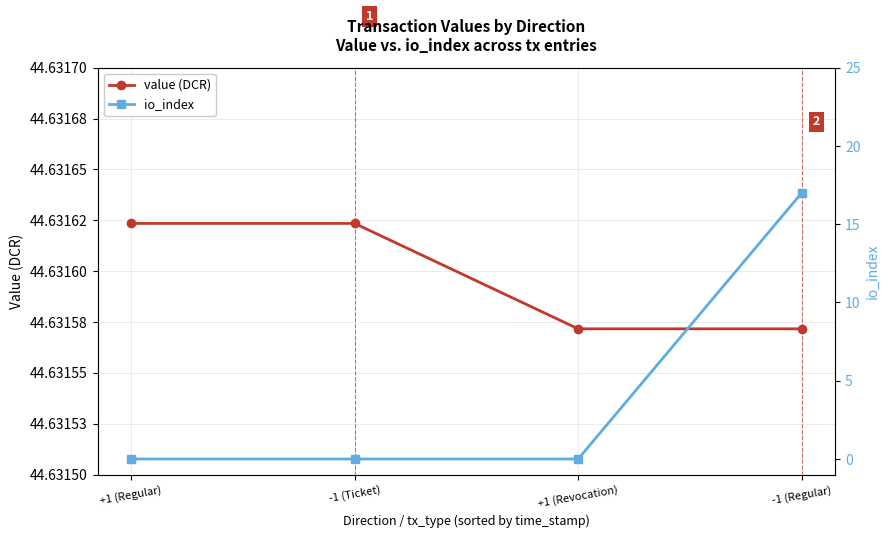

At how many categories does at least one series exceed 18?

4